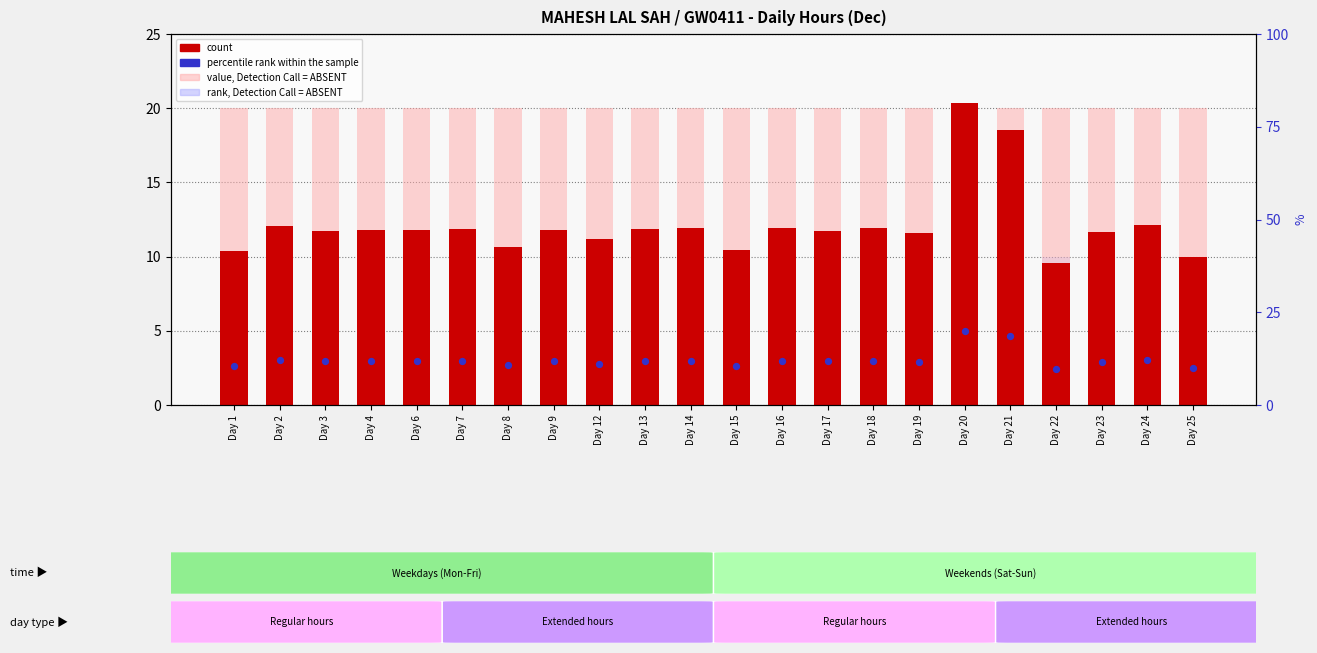

Is the value of count at Day 18 greater than the value of rank, Detection Call = ABSENT at Day 14?

Yes